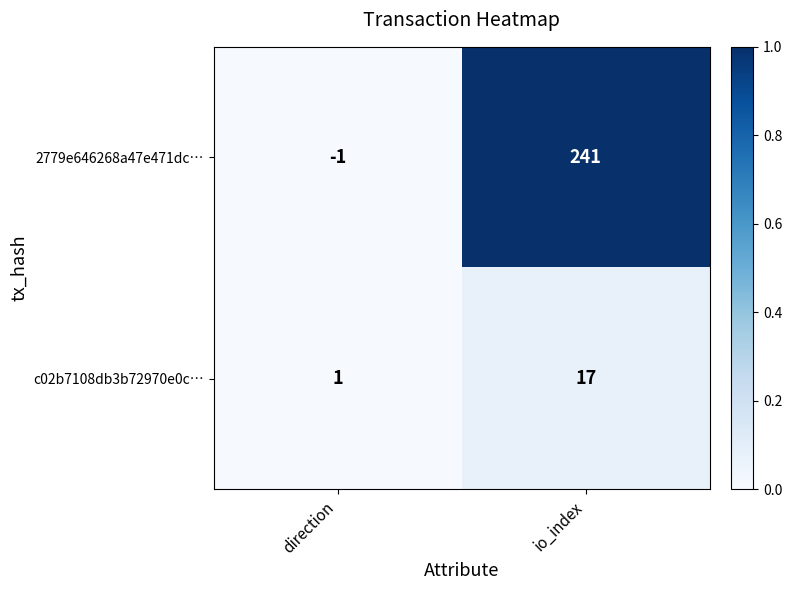

Reading right to left, transcribe all the data shown in this chart.

2779e646268a47e471dc…: 241	-1
c02b7108db3b72970e0c…: 17	1